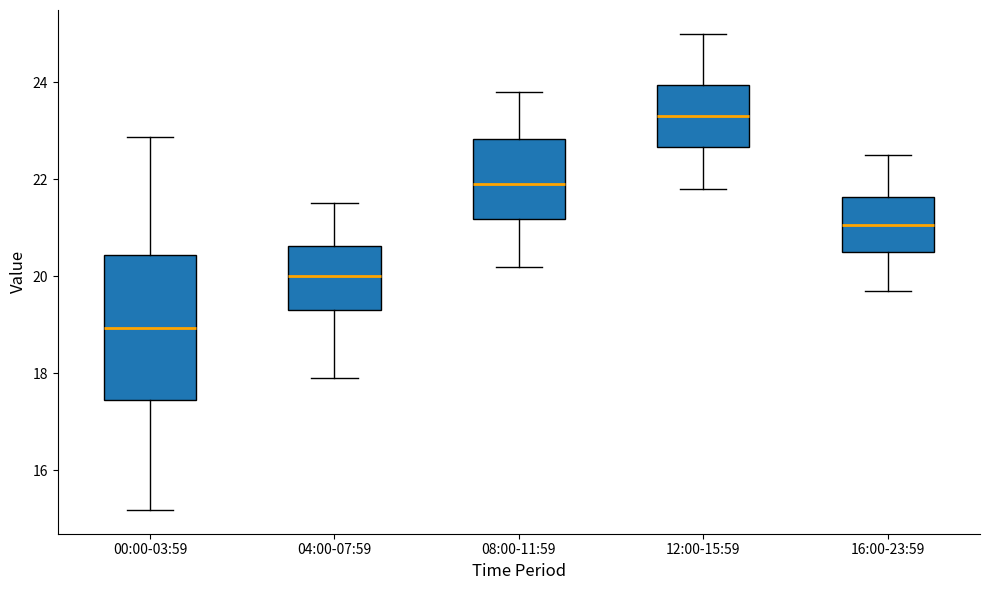

Comparing the boxes themselves (not the whiskers), which one is the tallest?

00:00-03:59